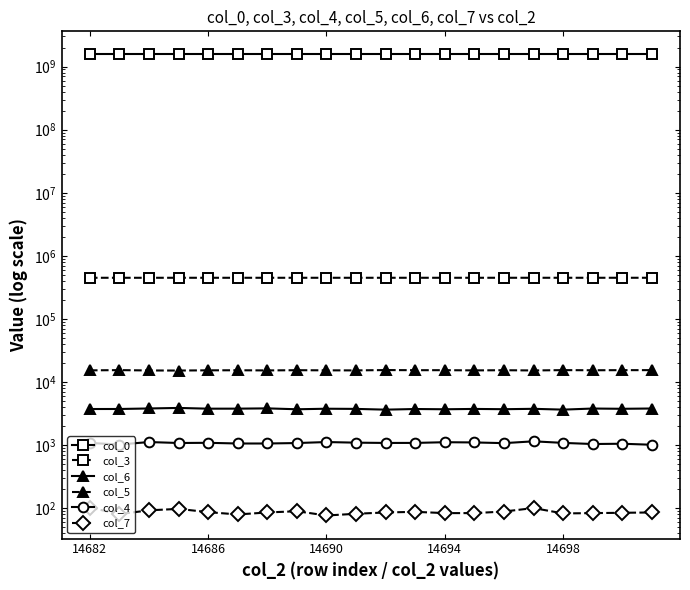

The col_4 series shows 1933.0 at 9. True or false?

False